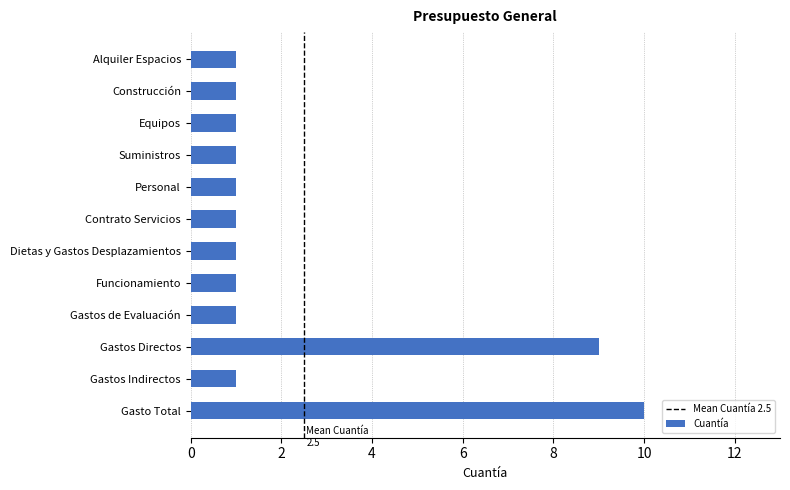

The value at Contrato Servicios is 2. True or false?

False